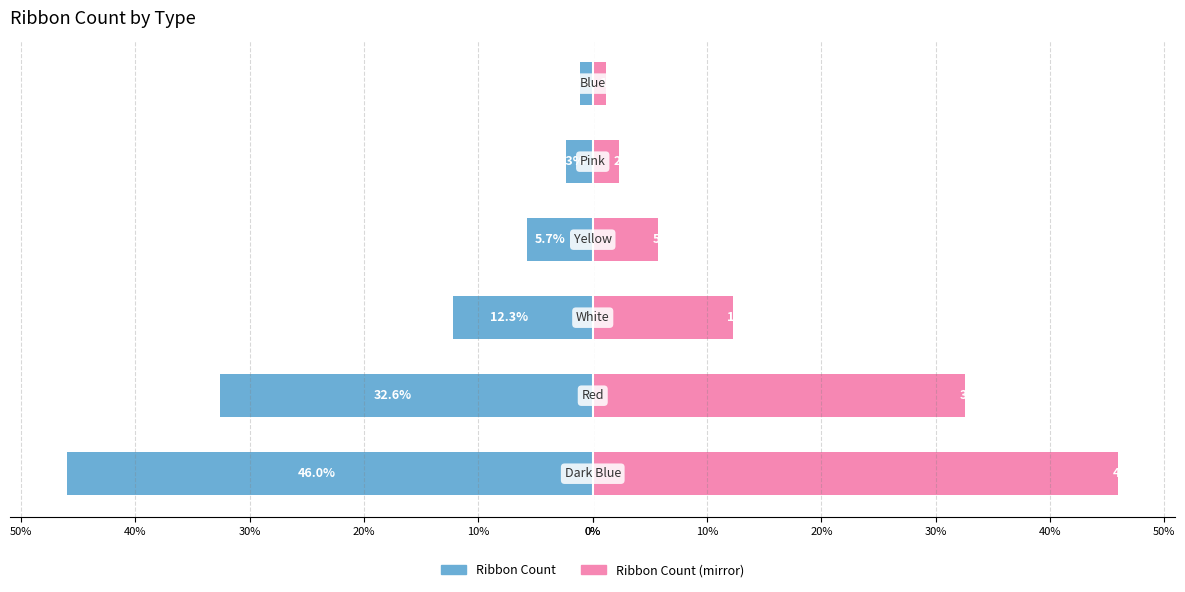

The value of Count (left) at 30% is -5.7. True or false?

True